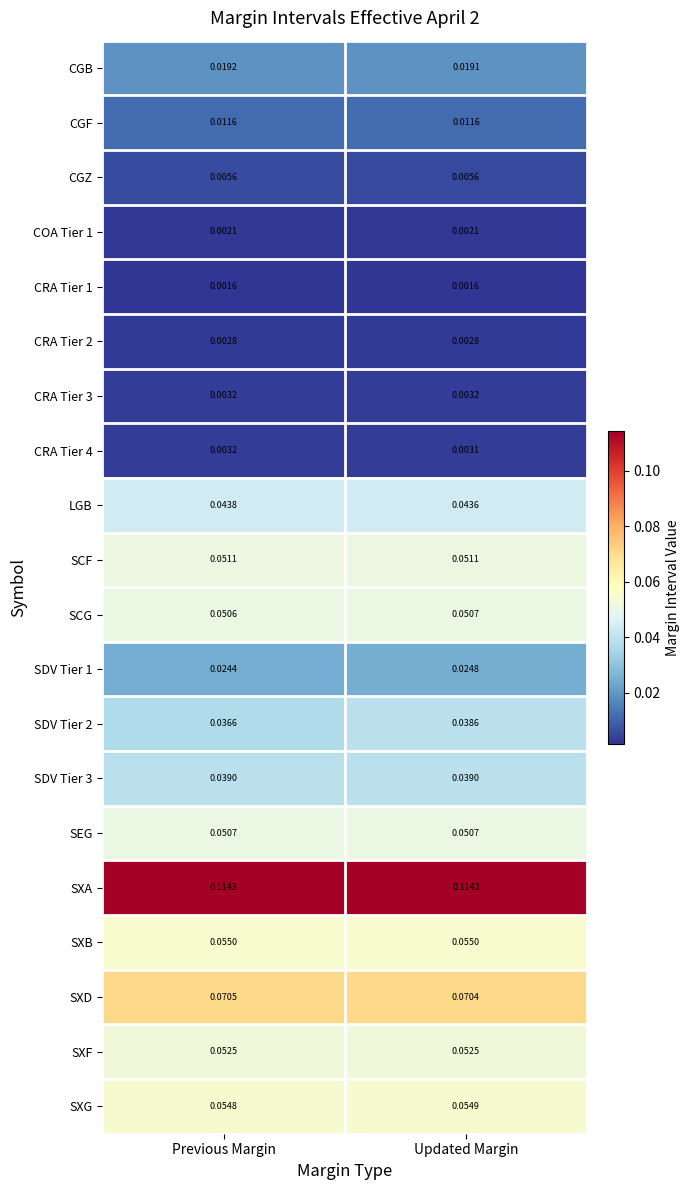

List the labels in order of CGB value, smallest first.

Updated Margin, Previous Margin